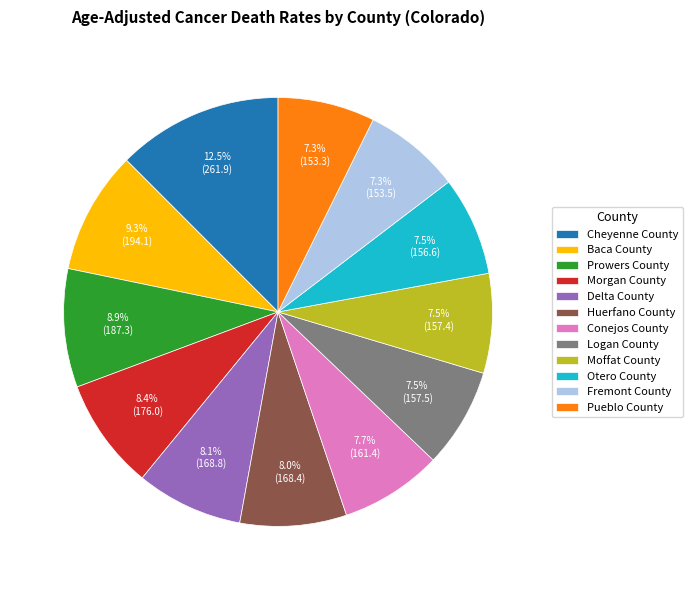

Which slice is the largest?

Cheyenne County